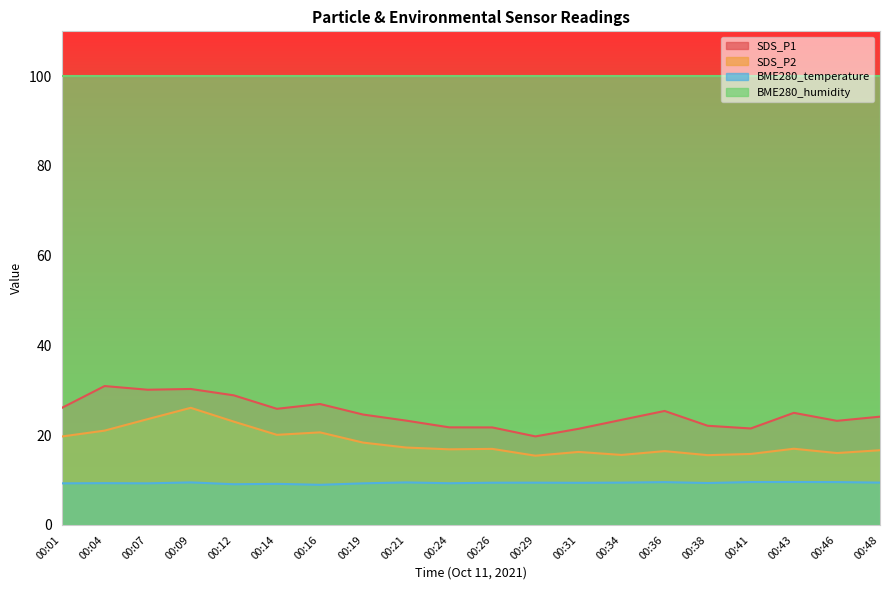

What is the sum of the BME280_temperature values at 00:38 and 00:48?

18.8